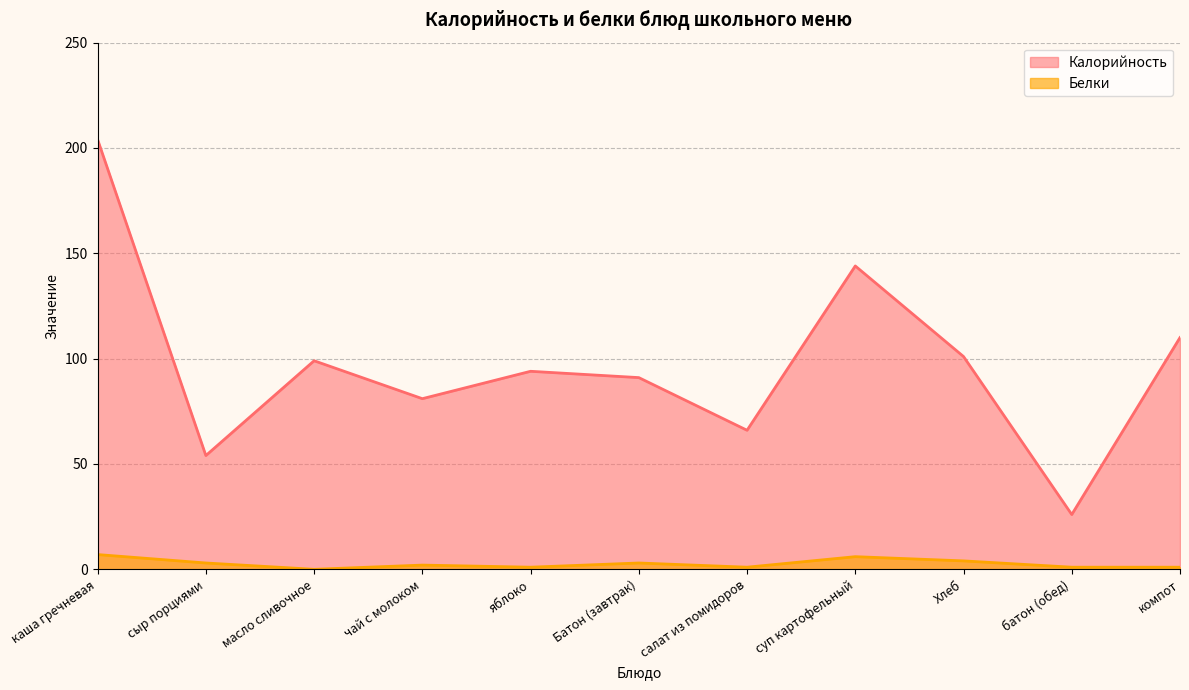

How many lines are shown in the chart?

2